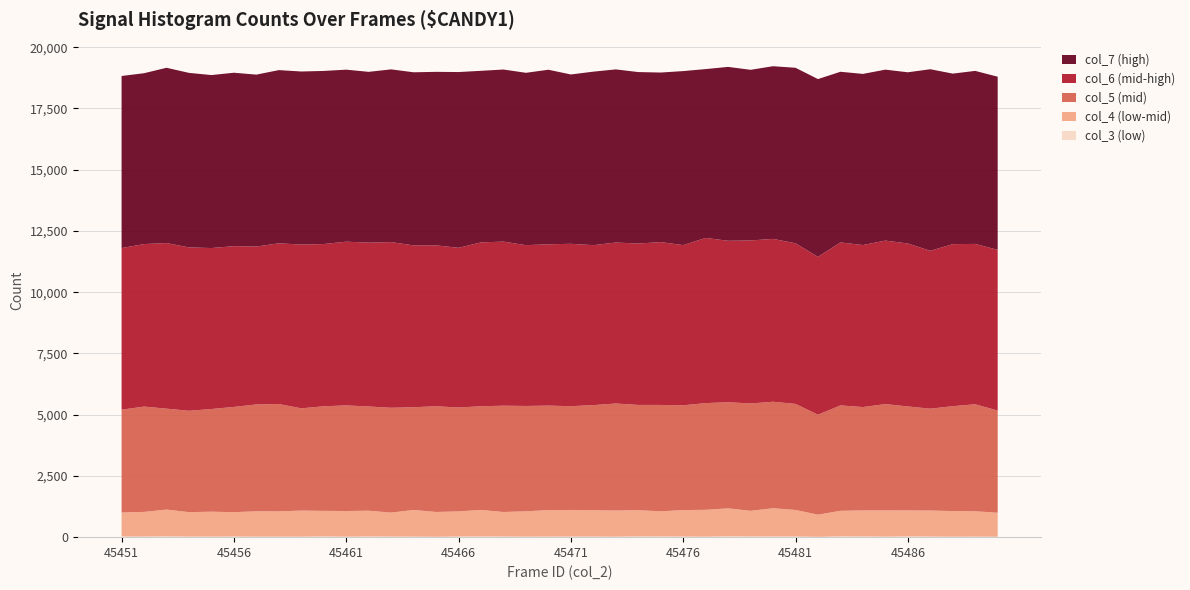

Reading left to right, list all the values displayed in this chart.

col_3: 45451=28	45452=26	45453=36	45454=25	45455=25	45456=28	45457=23	45458=23	45459=22	45460=32	45461=22	45462=31	45463=26	45464=24	45465=16	45466=29	45467=30	45468=28	45469=23	45470=26	45471=26	45472=27	45473=21	45474=34	45475=31	45476=27	45477=21	45478=39	45479=32	45480=29	45481=30	45482=14	45483=34	45484=32	45485=23	45486=33	45487=27	45488=20	45489=24	45490=18
col_4: 45451=980	45452=1005	45453=1090	45454=996	45455=1015	45456=991	45457=1034	45458=1030	45459=1063	45460=1041	45461=1046	45462=1049	45463=977	45464=1085	45465=1012	45466=1024	45467=1081	45468=1000	45469=1033	45470=1079	45471=1085	45472=1071	45473=1067	45474=1067	45475=1025	45476=1079	45477=1095	45478=1138	45479=1043	45480=1153	45481=1081	45482=904	45483=1042	45484=1060	45485=1070	45486=1058	45487=1061	45488=1045	45489=1033	45490=979
col_5: 45451=4195	45452=4300	45453=4120	45454=4138	45455=4191	45456=4298	45457=4361	45458=4382	45459=4174	45460=4270	45461=4311	45462=4254	45463=4279	45464=4195	45465=4316	45466=4240	45467=4233	45468=4339	45469=4300	45470=4265	45471=4236	45472=4292	45473=4368	45474=4297	45475=4342	45476=4277	45477=4357	45478=4332	45479=4382	45480=4346	45481=4329	45482=4080	45483=4303	45484=4219	45485=4340	45486=4245	45487=4157	45488=4282	45489=4368	45490=4171
col_6: 45451=6599	45452=6634	45453=6761	45454=6671	45455=6572	45456=6563	45457=6446	45458=6562	45459=6685	45460=6623	45461=6684	45462=6690	45463=6764	45464=6608	45465=6569	45466=6520	45467=6690	45468=6699	45469=6565	45470=6586	45471=6629	45472=6531	45473=6572	45474=6589	45475=6648	45476=6540	45477=6743	45478=6591	45479=6656	45480=6649	45481=6557	45482=6444	45483=6654	45484=6615	45485=6674	45486=6653	45487=6446	45488=6615	45489=6547	45490=6561
col_7: 45451=7025	45452=6975	45453=7155	45454=7124	45455=7062	45456=7080	45457=7019	45458=7070	45459=7066	45460=7067	45461=7022	45462=6972	45463=7051	45464=7066	45465=7083	45466=7175	45467=7004	45468=7025	45469=7036	45470=7126	45471=6913	45472=7083	45473=7068	45474=7000	45475=6922	45476=7104	45477=6893	45478=7098	45479=6966	45480=7049	45481=7165	45482=7259	45483=6966	45484=6986	45485=6979	45486=6989	45487=7412	45488=6962	45489=7063	45490=7068